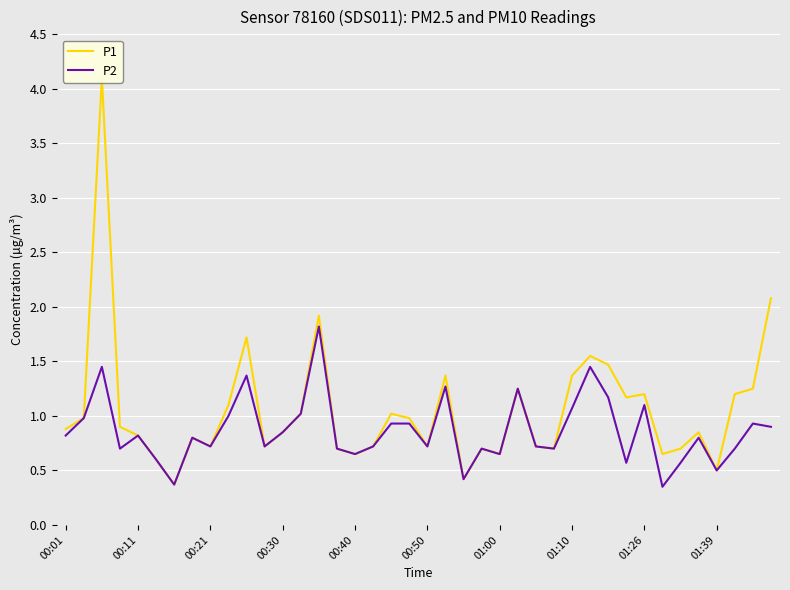

Is it true that P2 equals 1.1 at 01:10?

True